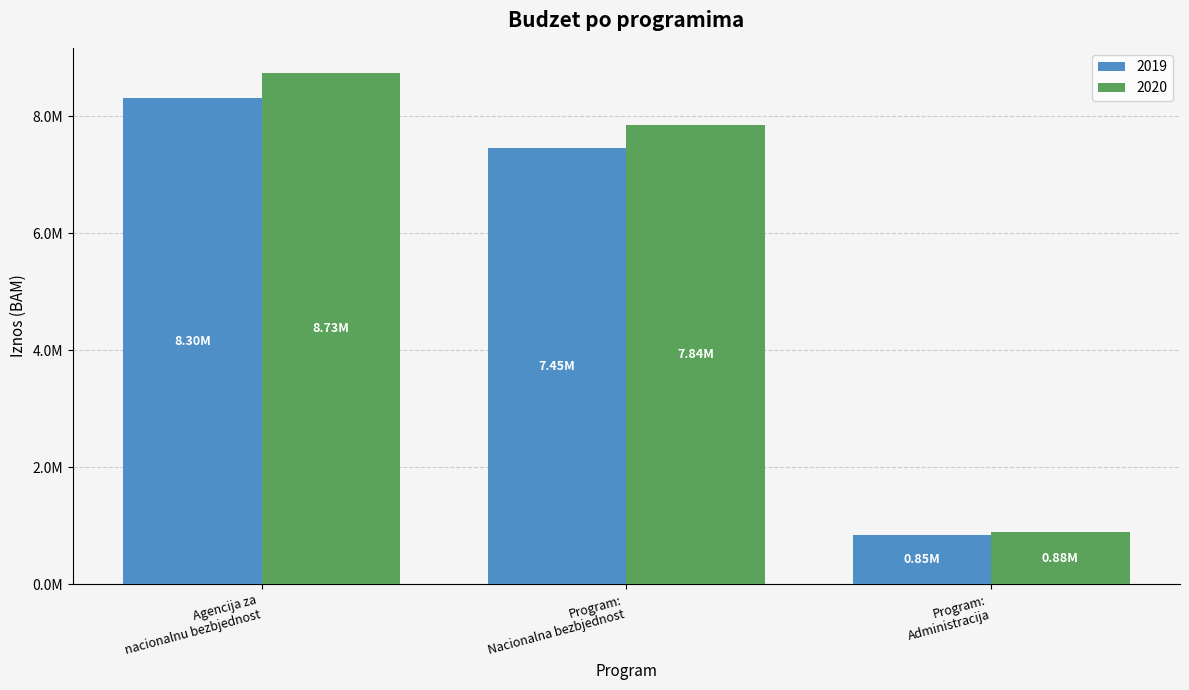

At which category does the chart reach its minimum across all series?

Program:
Administracija